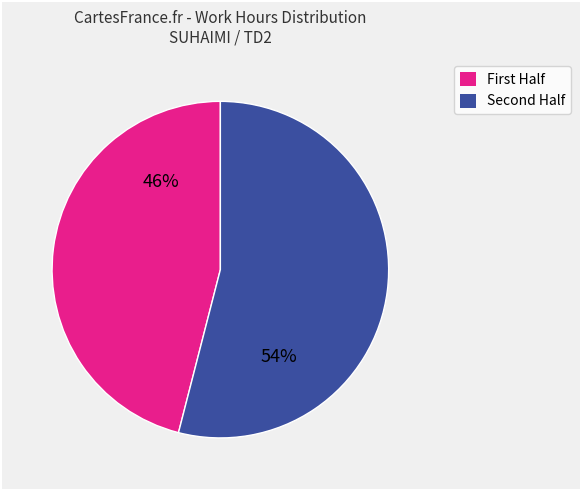

To the nearest percent, what is the difference between the largest and smallest slice percentages?

8%